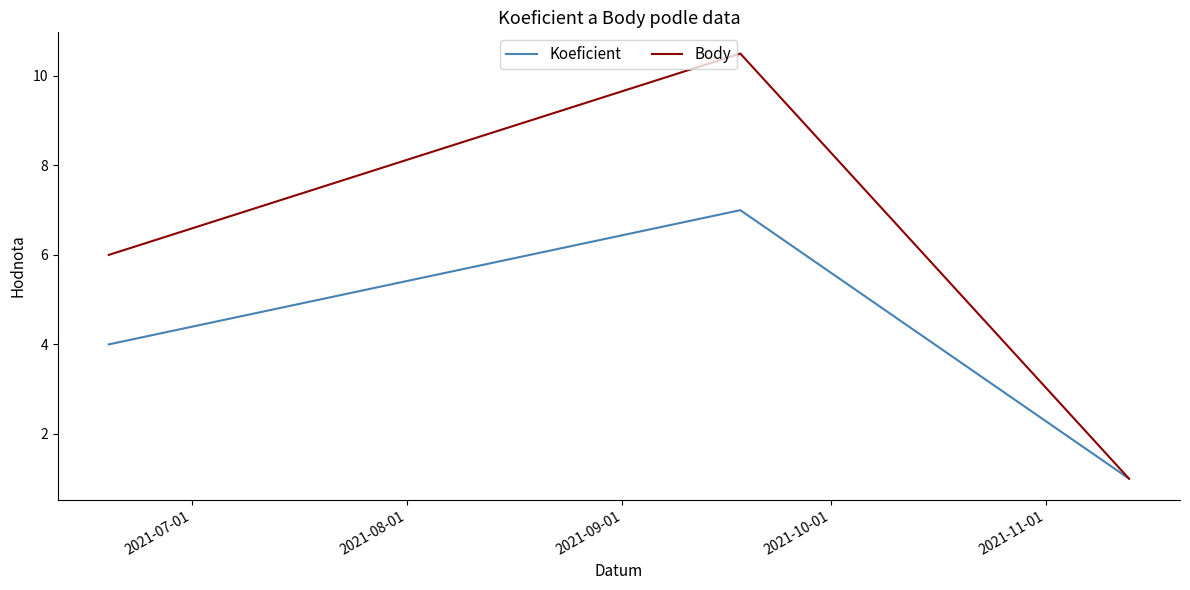

Which series has the largest range (max minus min)?

Body